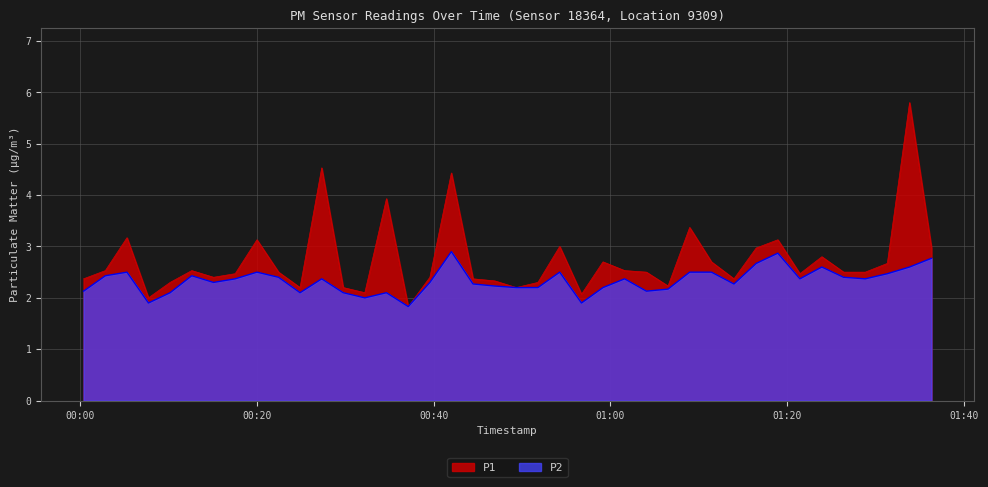

Which series changed the most between 2023-05-20T01:06:32 and 2023-05-20T01:23:57?

P1